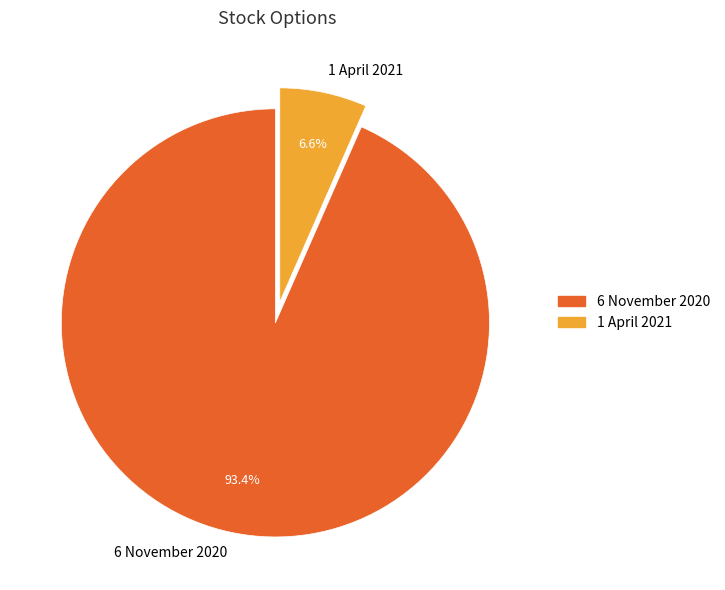

To the nearest percent, what percentage of the pie is 6 November 2020?

93%